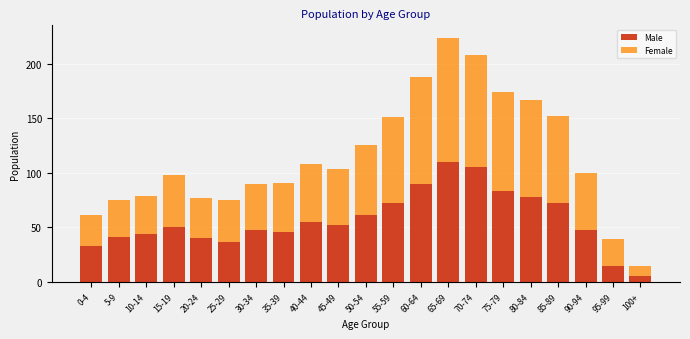

What is the highest value of the Male series?

110